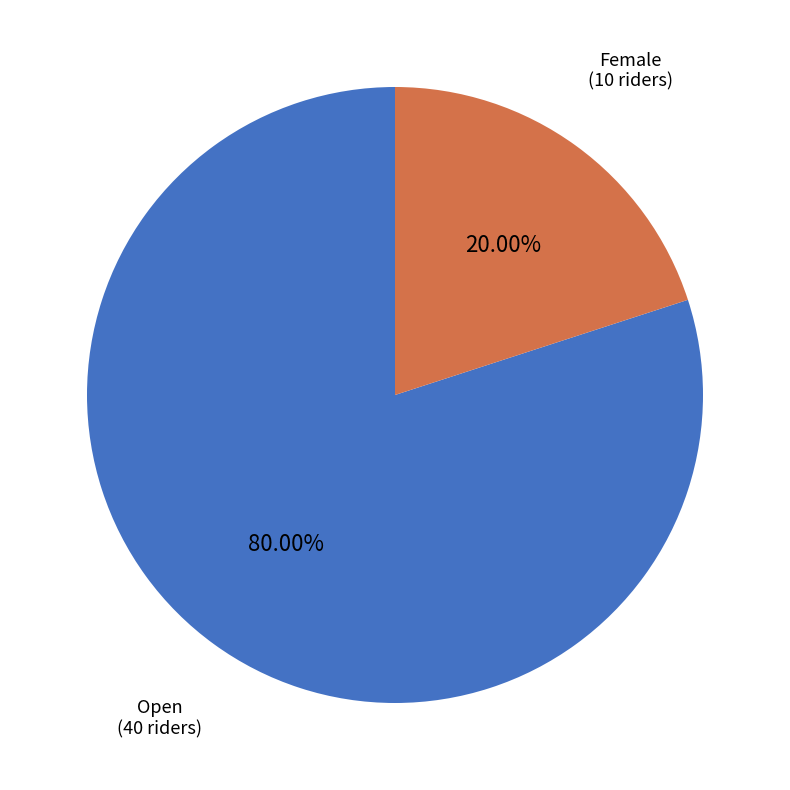

To the nearest percent, what is the difference between the largest and smallest slice percentages?

60%